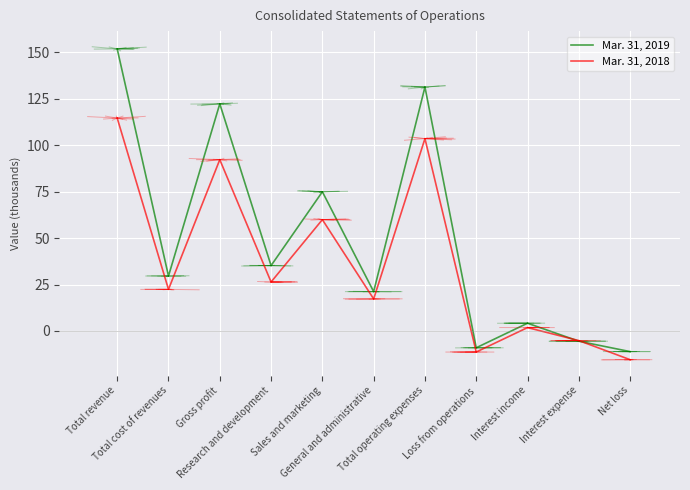

In Mar. 31, 2019, how many points are higher than both neighbors (excluding endpoints)?

4